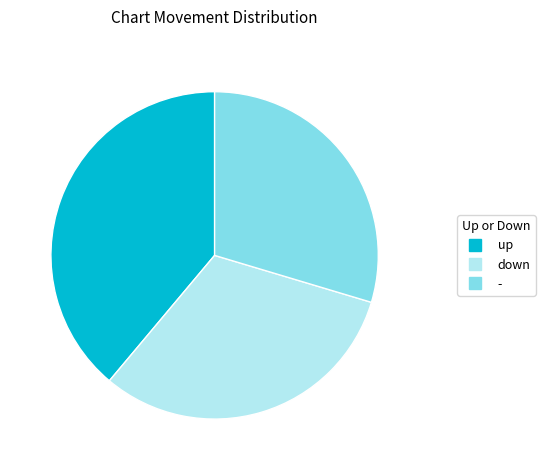

Is it true that - is 30% of the pie?

True